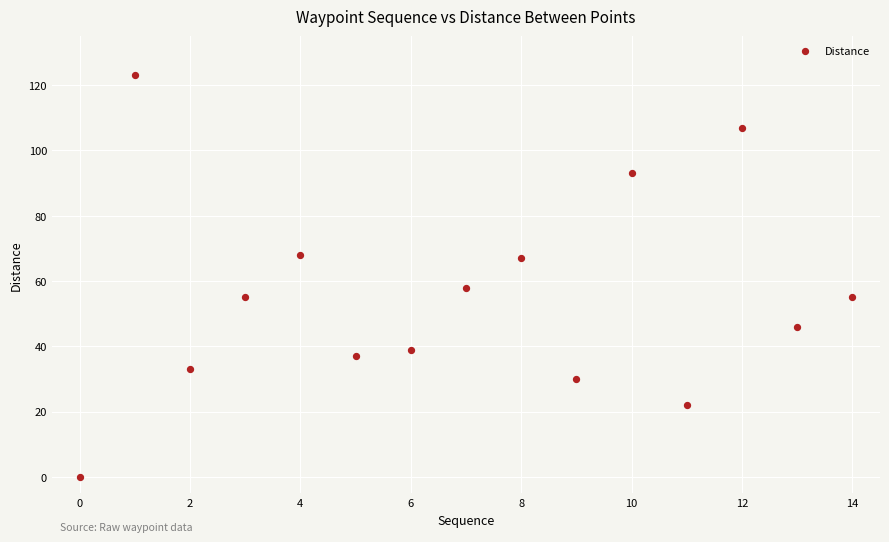

What Y value in the scatter plot is closest to 61?

58